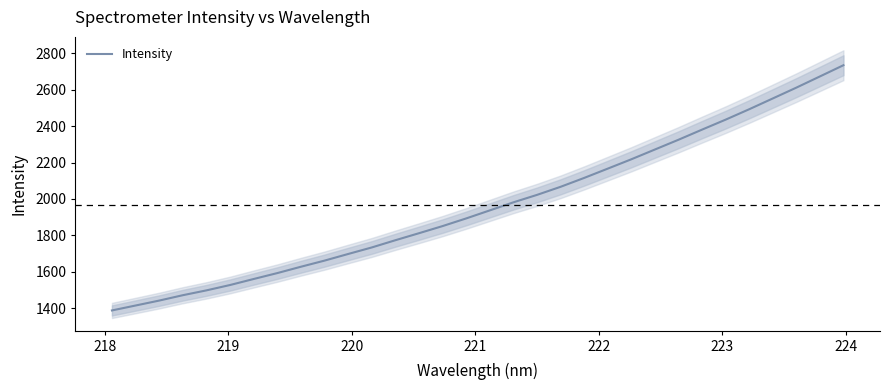

Does the chart display data point markers on the line(s)?

No